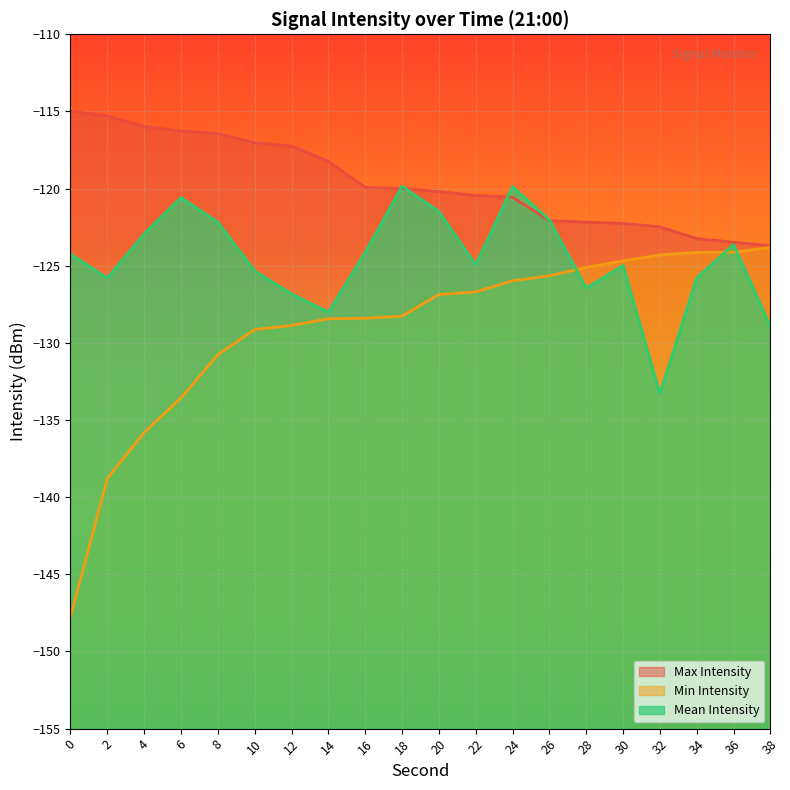

What is the average value of the Min Intensity series?

-129.1